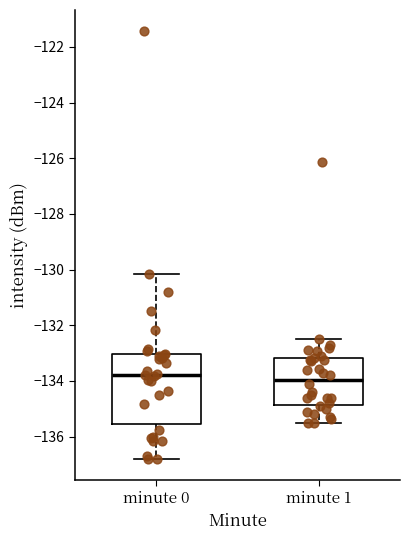

Where does the lower whisker of the box for minute 1 end on the y-axis? The values are not printed on the chart, so give them approximately, as read against the axis.

-135.4